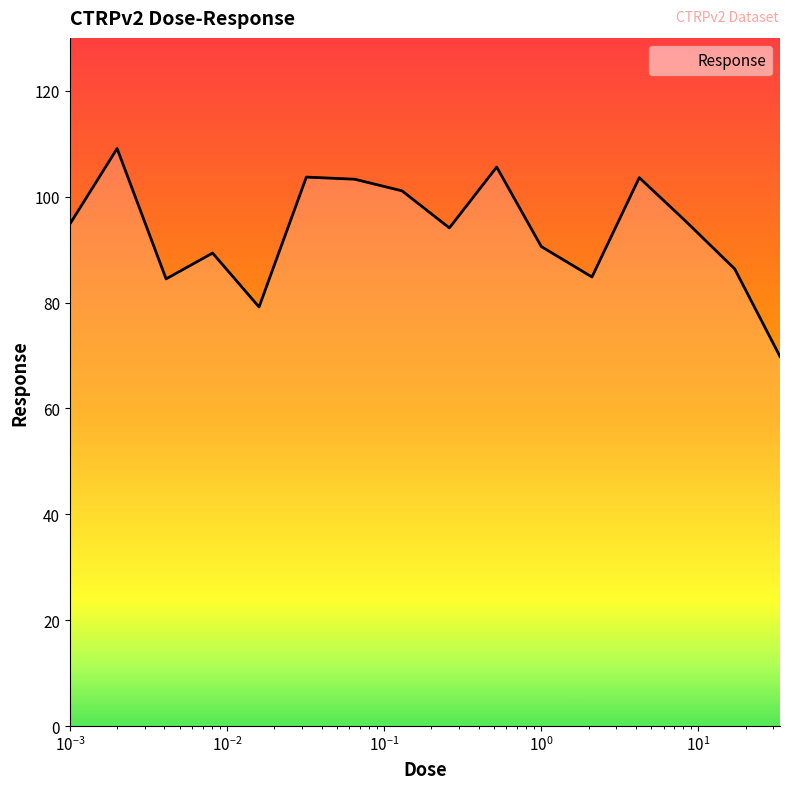

What is the difference between the maximum and minimum values?

39.3